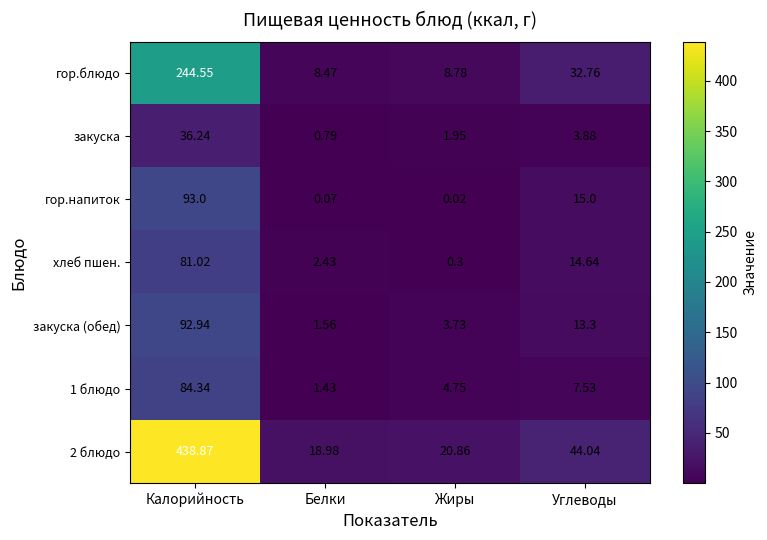

At how many categories does at least one series exceed 287?

1